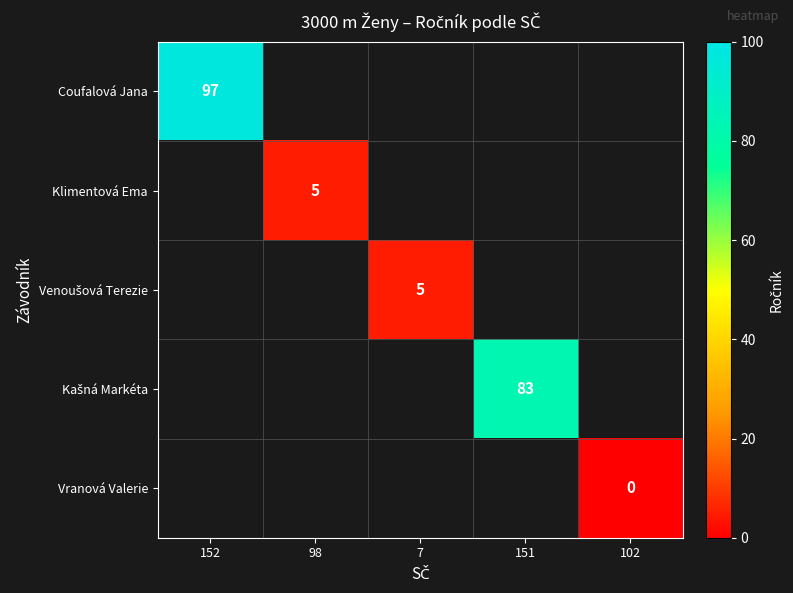

The Klimentová Ema series shows 5 at 98. True or false?

True